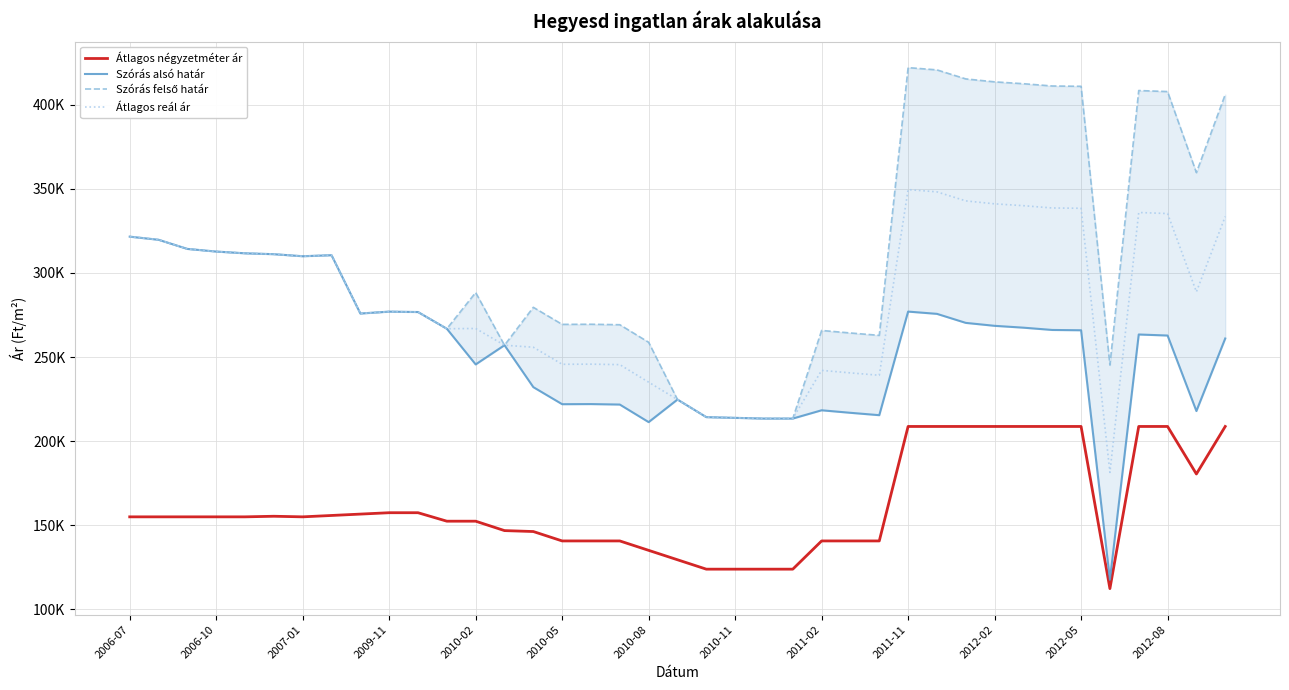

At how many categories does at least one series exceed 301730?

19